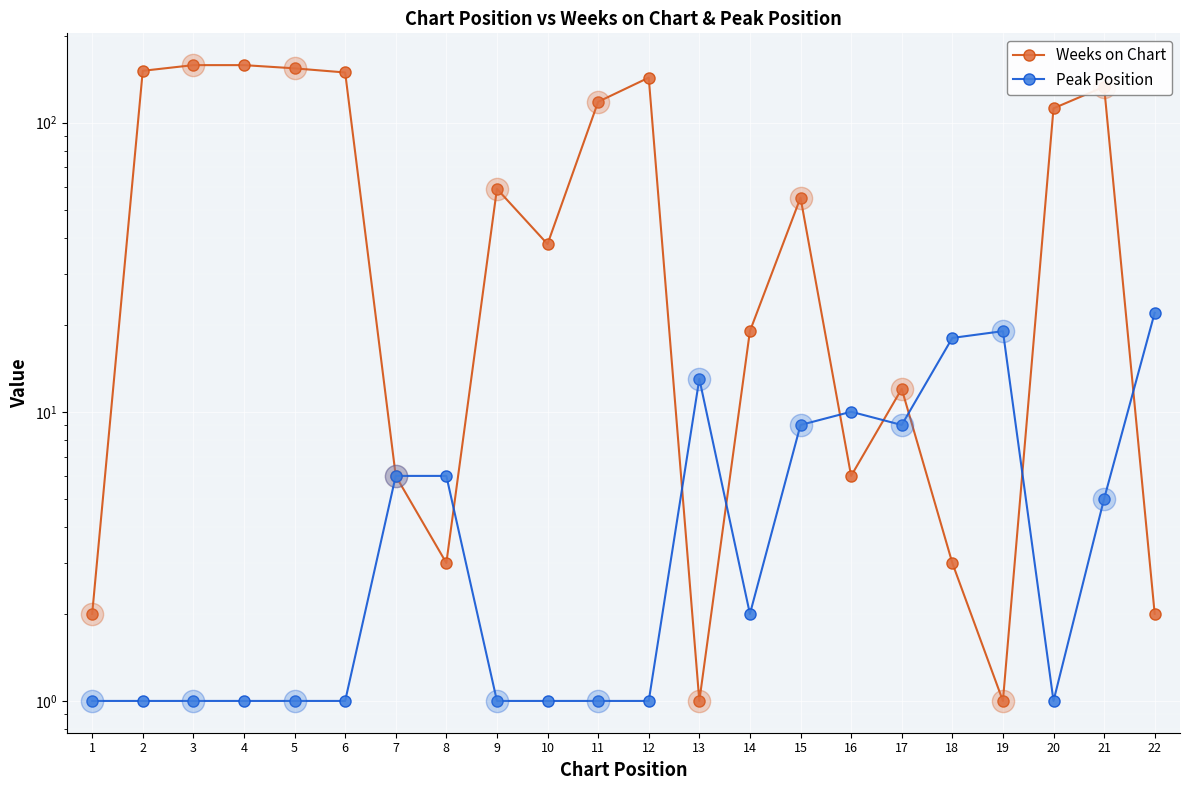

Is this an area chart (filled region under the line)?

No